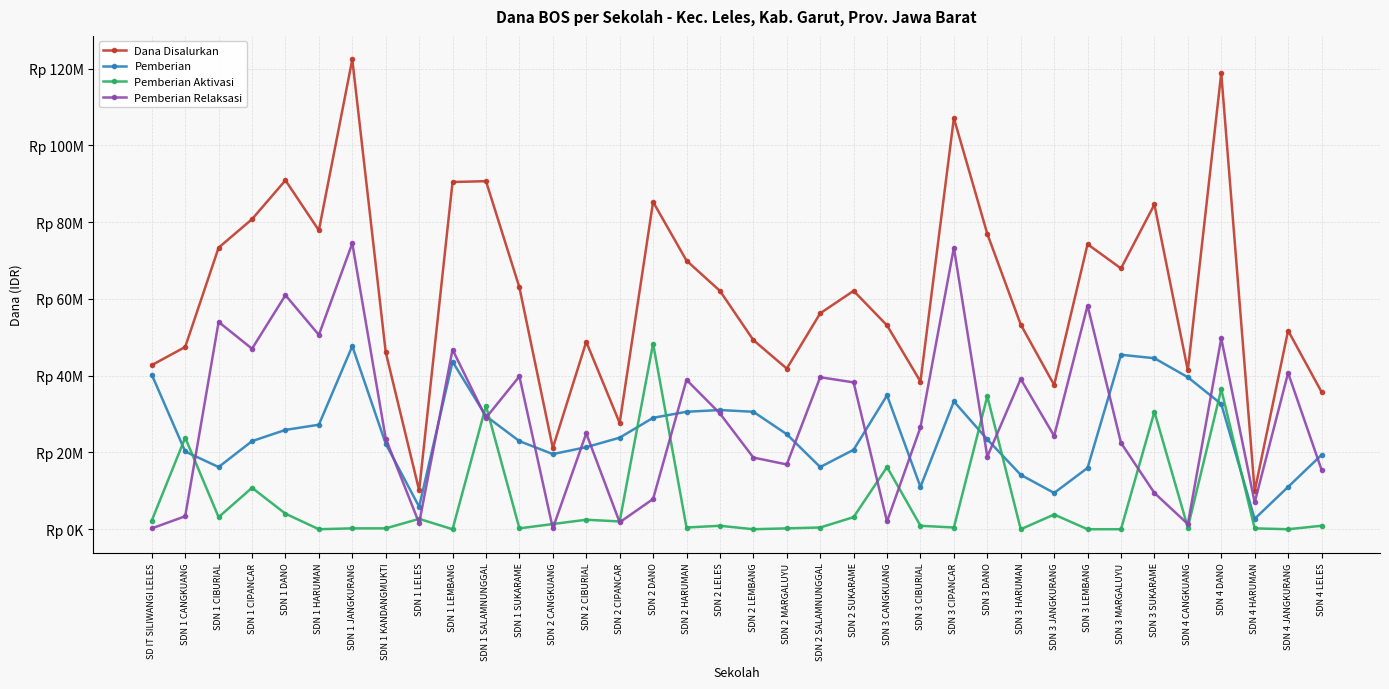

Is it true that Pemberian equals 16193369 at SD IT SILIWANGI LELES?

False